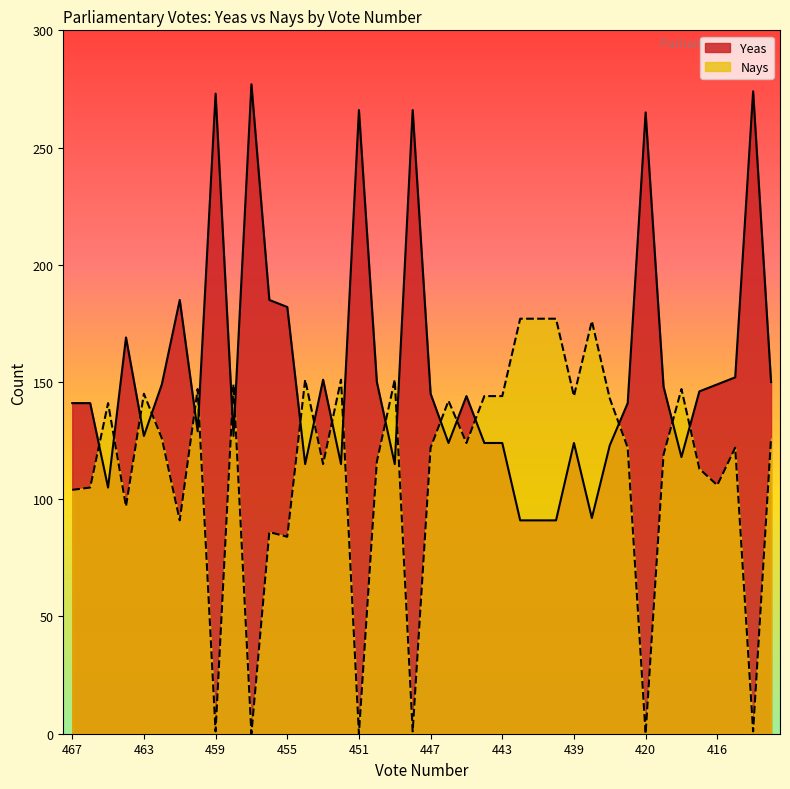

The value of Yeas at 463 is 127. True or false?

True